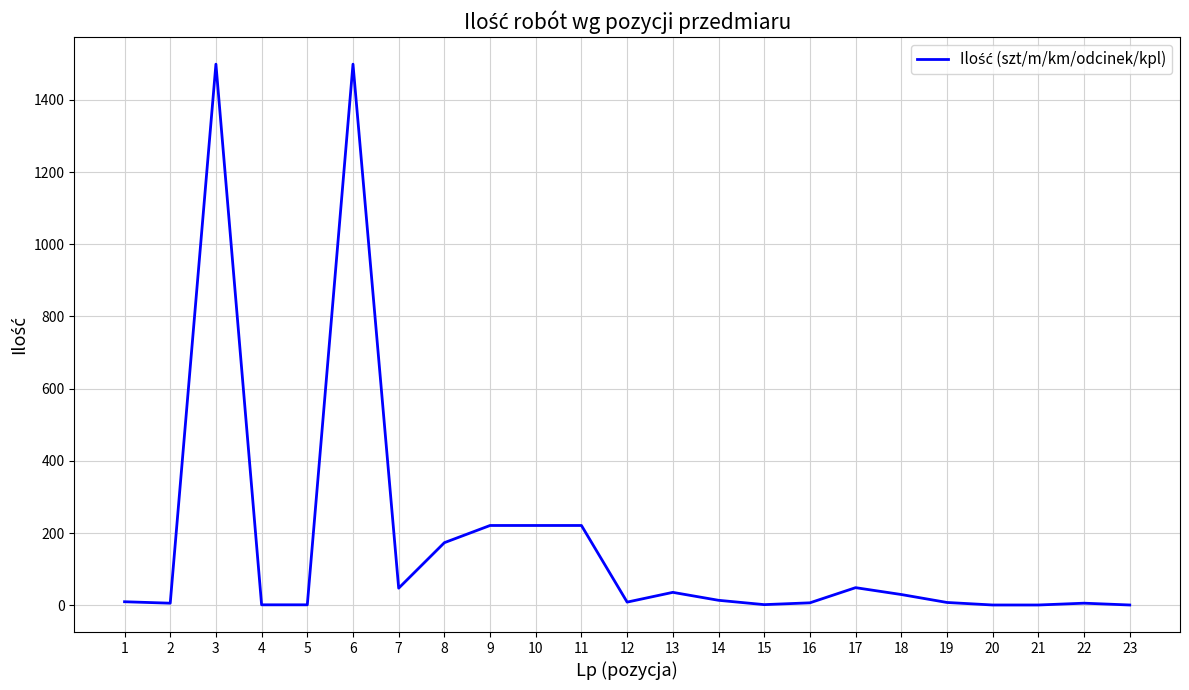

What is the maximum value shown in the chart?

1498.8